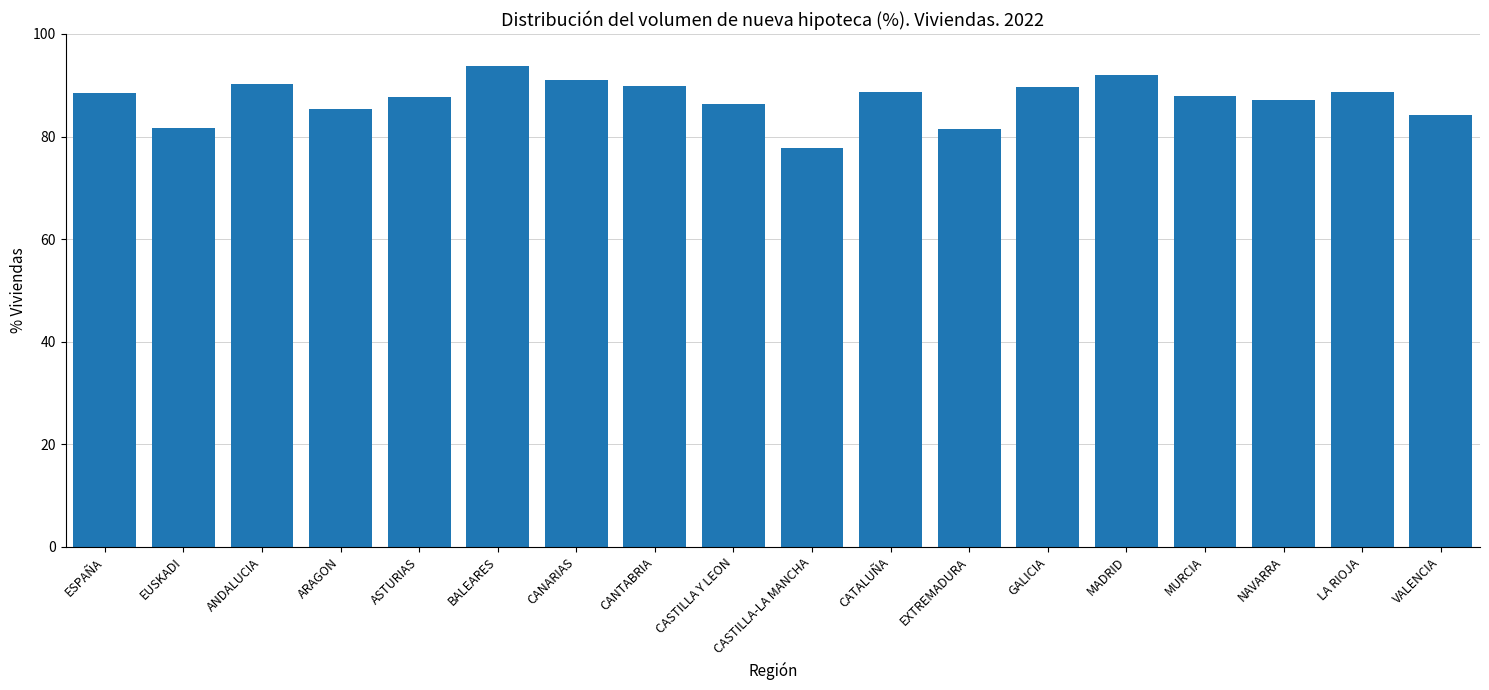

What is the minimum value shown in the chart?

77.8